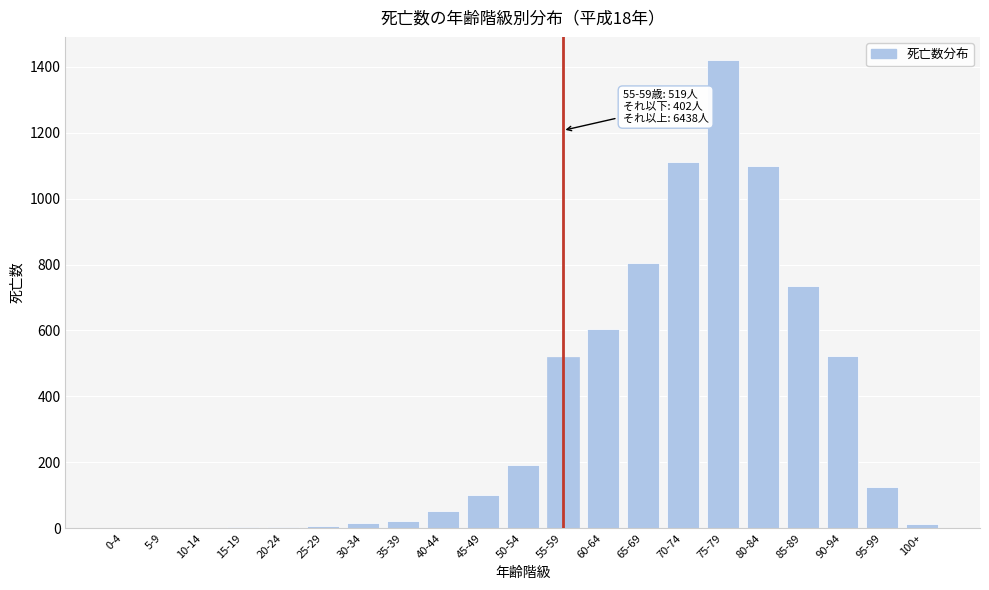

What is the sum of all values?

7359